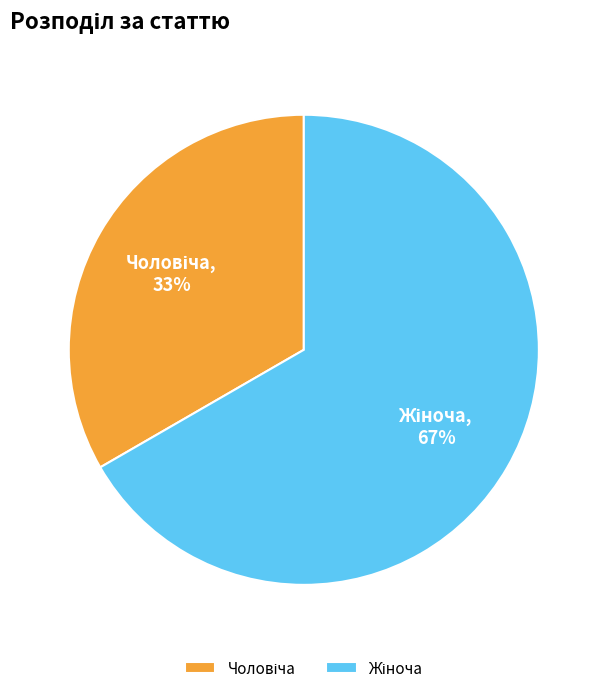

To the nearest percent, what is the average slice percentage?

50%